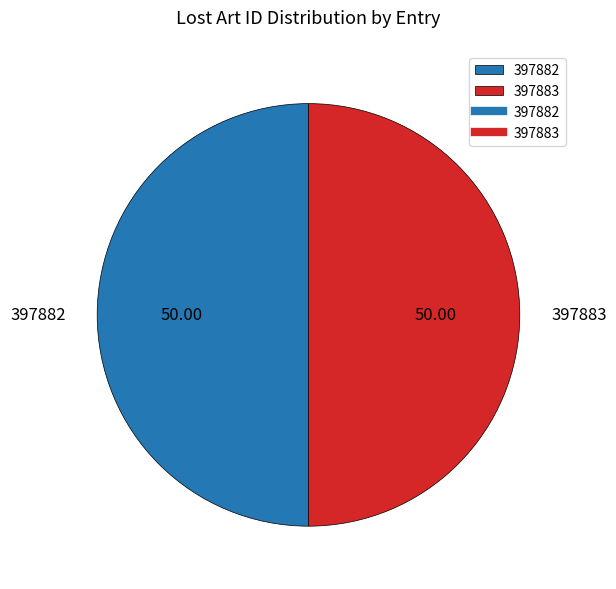

Combined, do 397883 and 397882 account for over 50%?

Yes